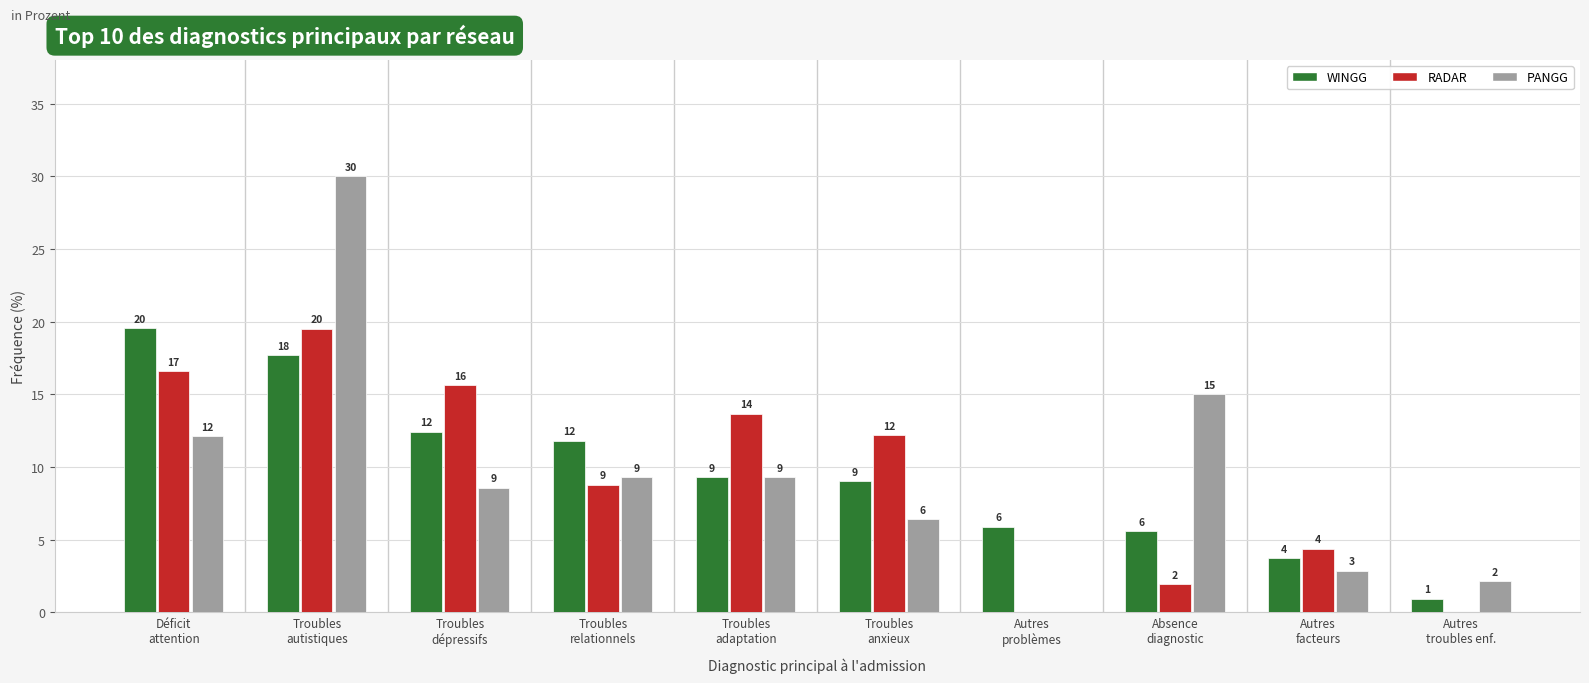

Are the bars horizontal?

No